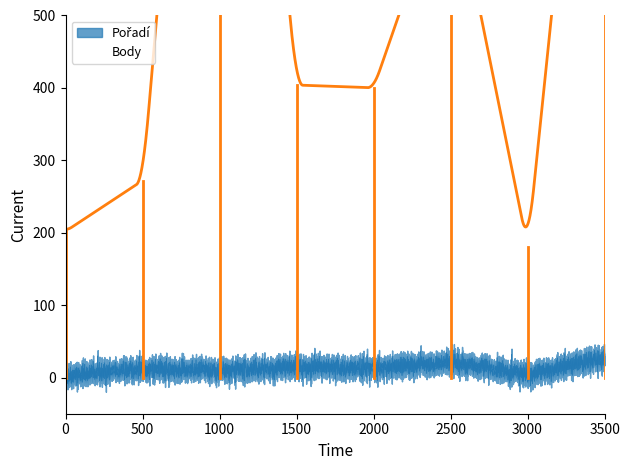

Reading left to right, extract all data points from this chart.

Pořadí: 3	12	9	14	13	21	5	27
Body: 202	272	1505	404	400	707	180	1212